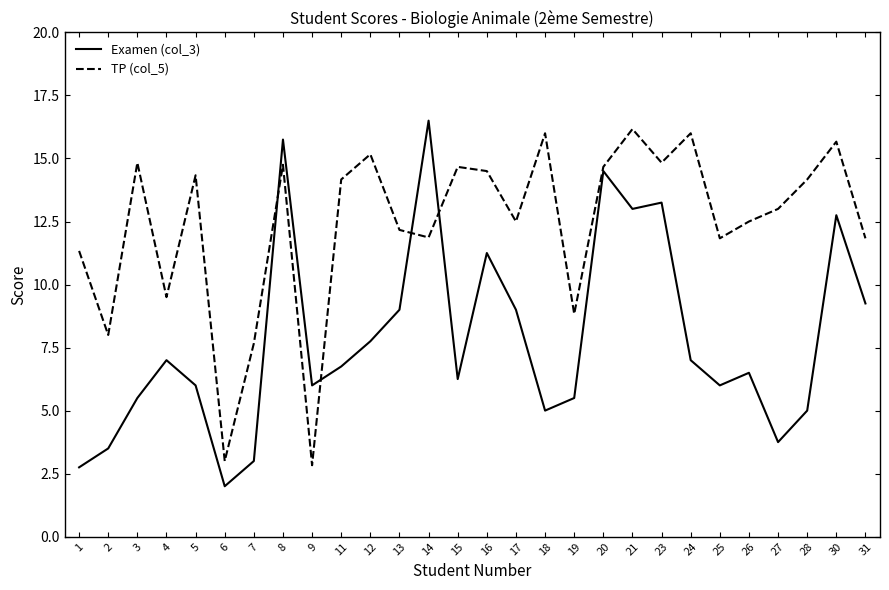

At which category does Examen (col_3) reach its first local peak?

4